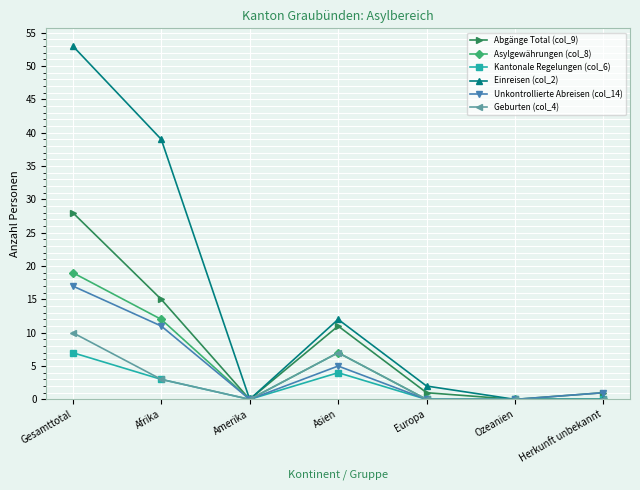

Reading left to right, extract all data points from this chart.

Abgänge Total (col_9): Gesamttotal=28	Afrika=15	Amerika=0	Asien=11	Europa=1	Ozeanien=0	Herkunft unbekannt=1
Asylgewährungen (col_8): Gesamttotal=19	Afrika=12	Amerika=0	Asien=7	Europa=0	Ozeanien=0	Herkunft unbekannt=0
Kantonale Regelungen (col_6): Gesamttotal=7	Afrika=3	Amerika=0	Asien=4	Europa=0	Ozeanien=0	Herkunft unbekannt=0
Einreisen (col_2): Gesamttotal=53	Afrika=39	Amerika=0	Asien=12	Europa=2	Ozeanien=0	Herkunft unbekannt=0
Unkontrollierte Abreisen (col_14): Gesamttotal=17	Afrika=11	Amerika=0	Asien=5	Europa=0	Ozeanien=0	Herkunft unbekannt=1
Geburten (col_4): Gesamttotal=10	Afrika=3	Amerika=0	Asien=7	Europa=0	Ozeanien=0	Herkunft unbekannt=0